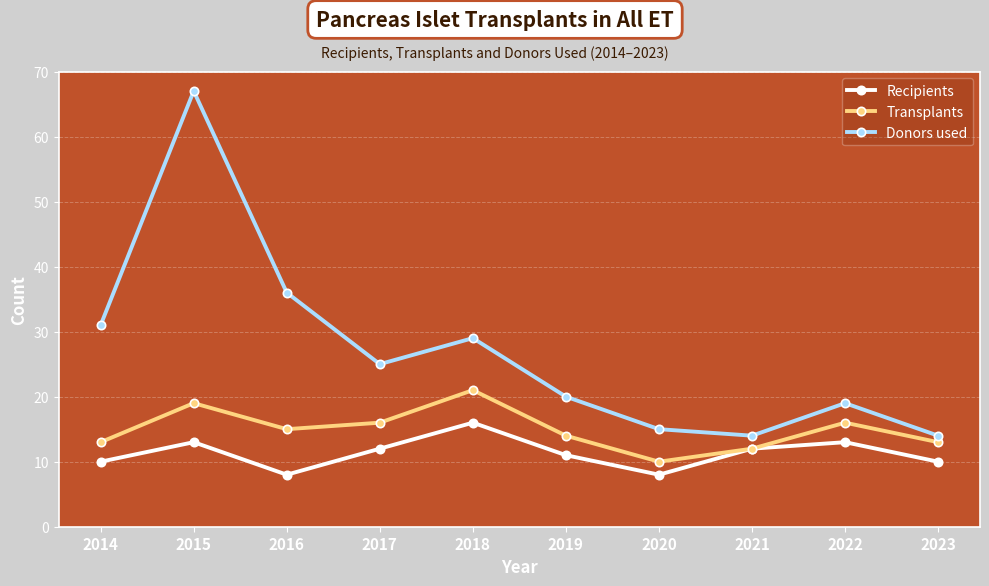

What is the sum of all Recipients values?

113